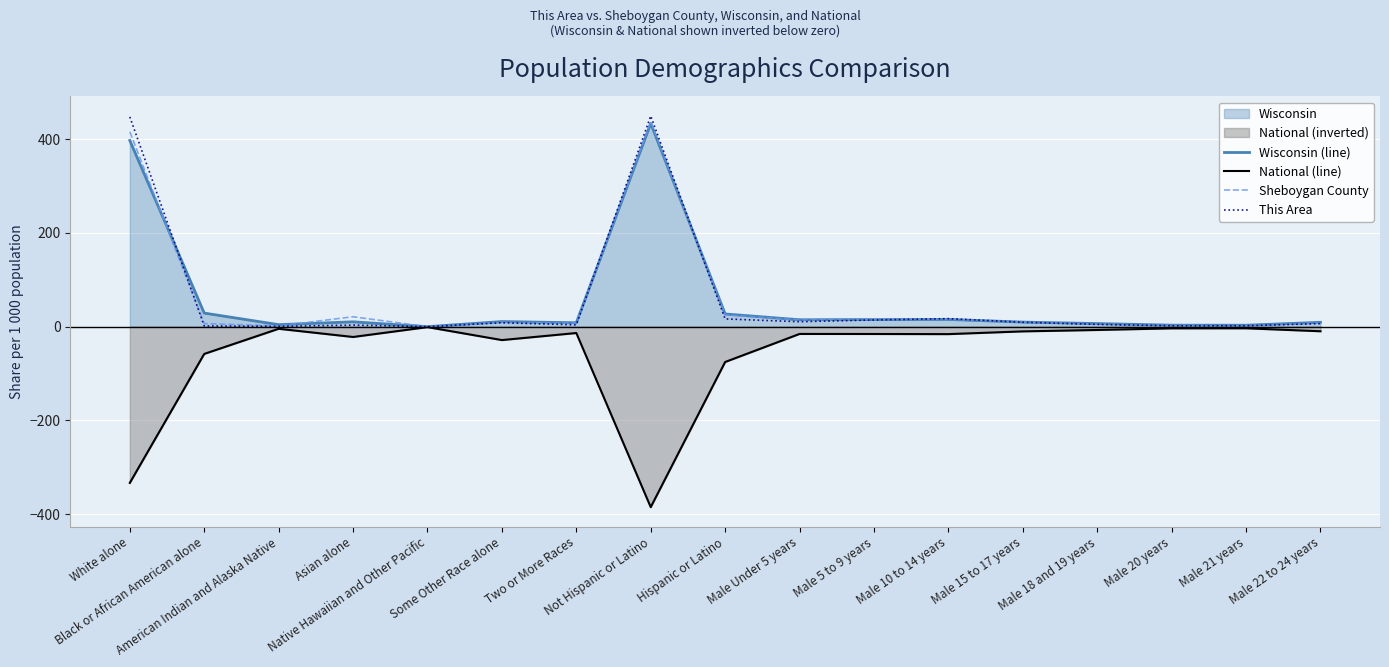

Is it true that This Area equals 447.5 at White alone?

True